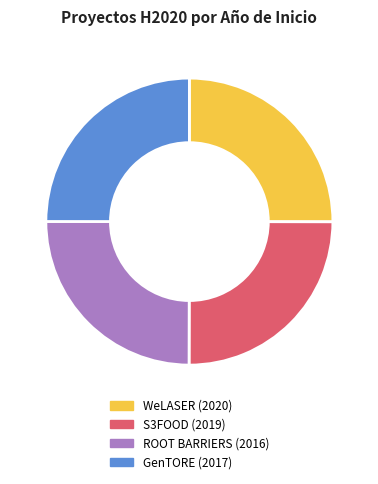

Approximately how many times larger is the value at ROOT BARRIERS (2016) compared to S3FOOD (2019)?

1.0